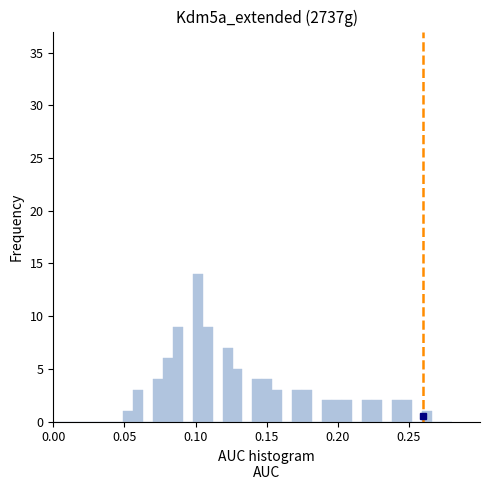

Read against the x-axis, roughly where is the centre of the tallest bar?

0.100